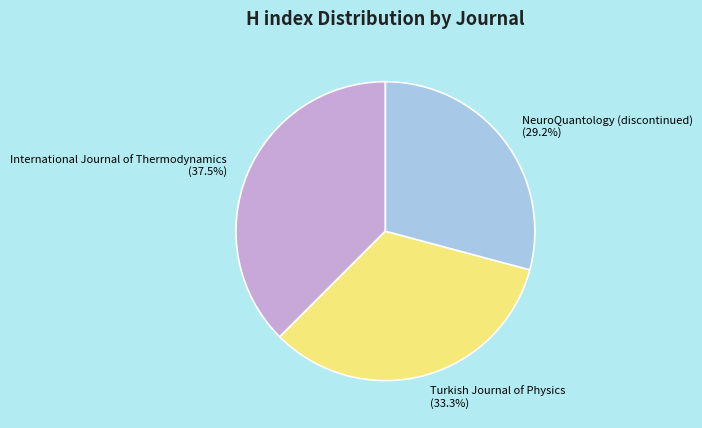

Rank the categories by value from highest to lowest.

International Journal of Thermodynamics, Turkish Journal of Physics, NeuroQuantology (discontinued)